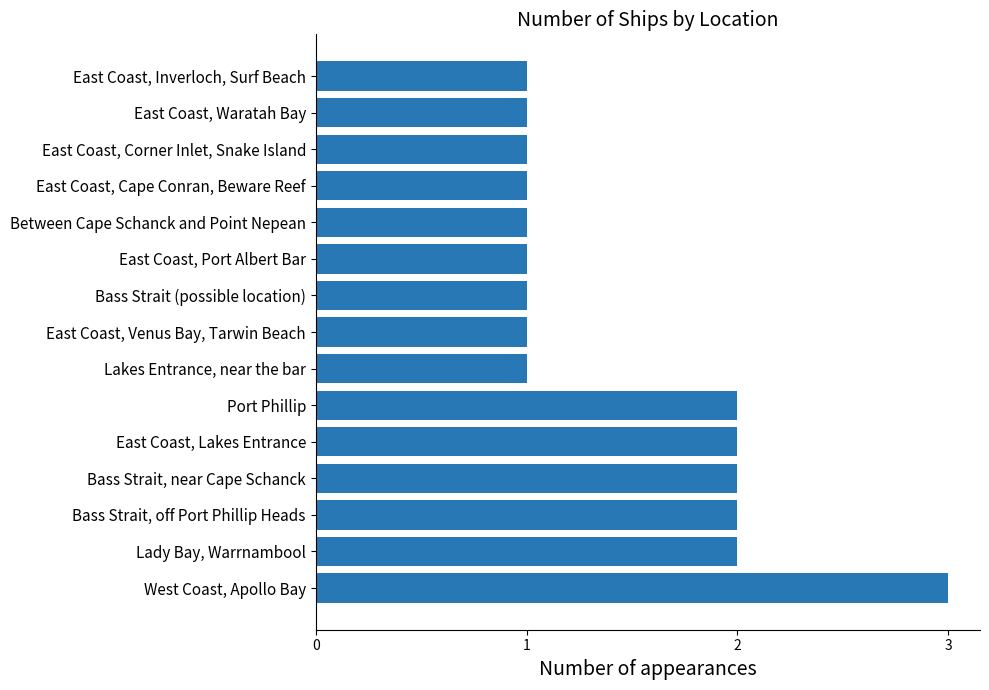

Is it true that the value at Between Cape Schanck and Point Nepean is 1?

True